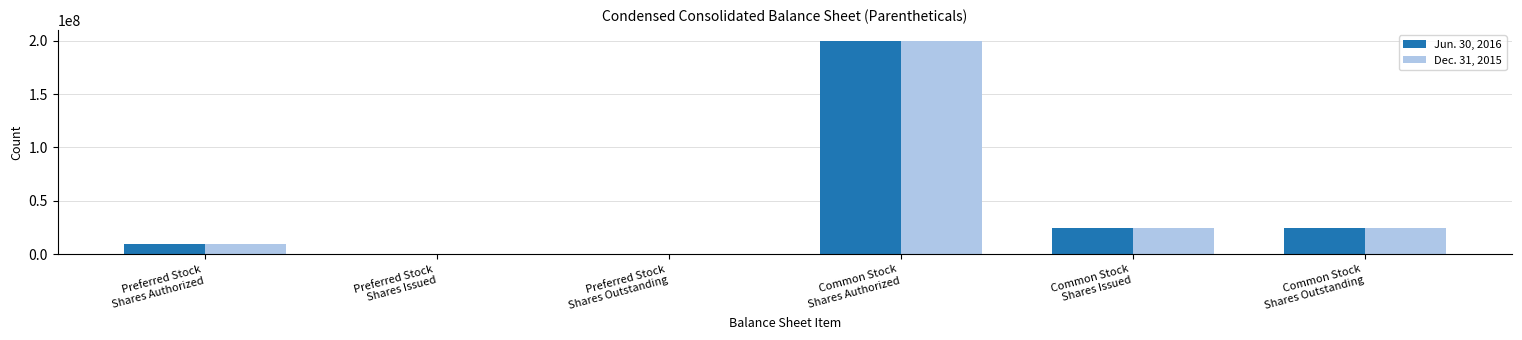

At which category does the chart reach its peak across all series?

Common Stock
Shares Authorized